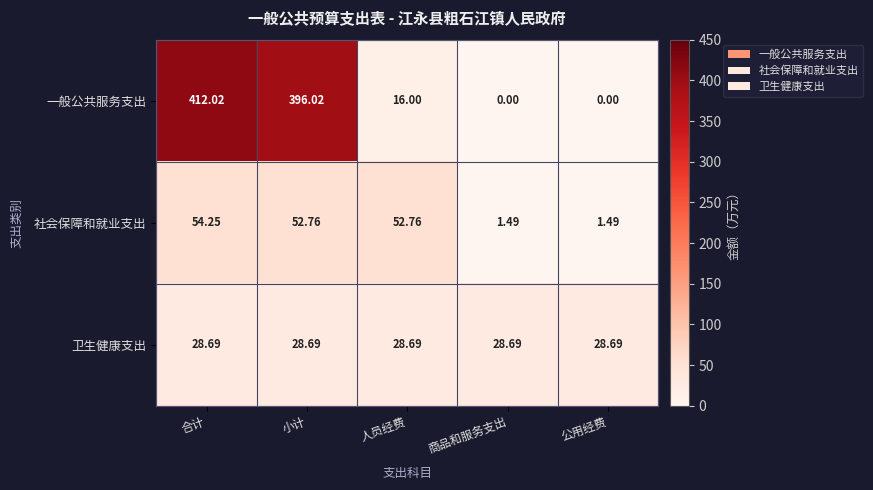

At which label is 一般公共服务支出 closest to 206?

人员经费